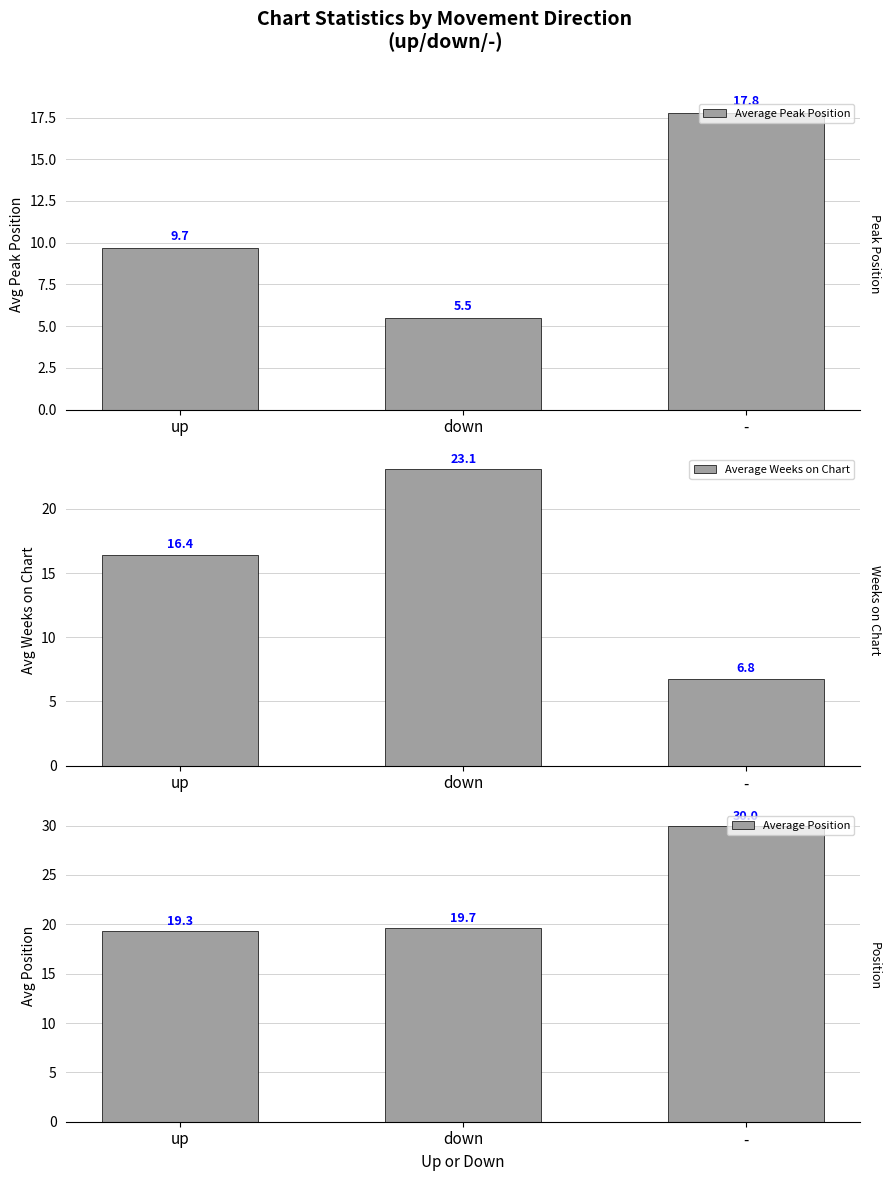

The Average Weeks on Chart series shows 4.0 at up. True or false?

False